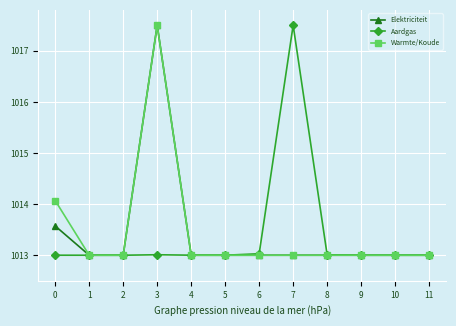

What is the value of the Elektriciteit point at the 6th from the left?

1013.0